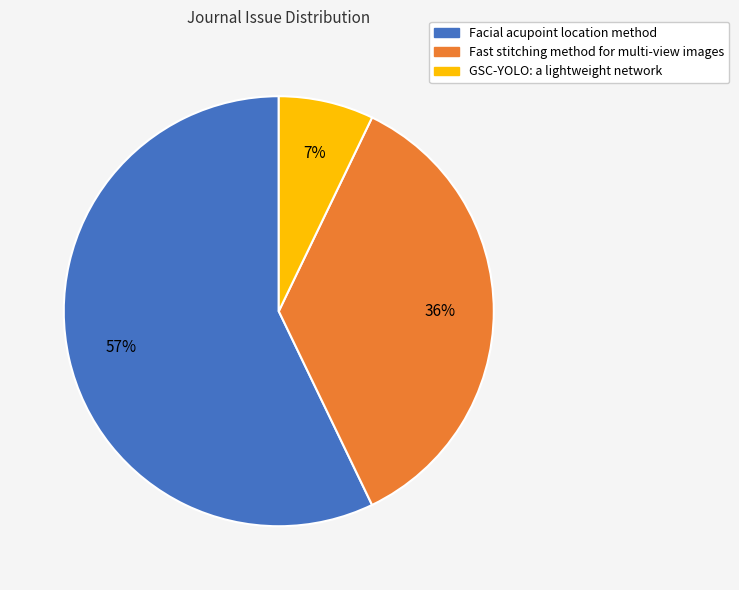

To the nearest percent, what is the difference between the largest and smallest slice percentages?

50%